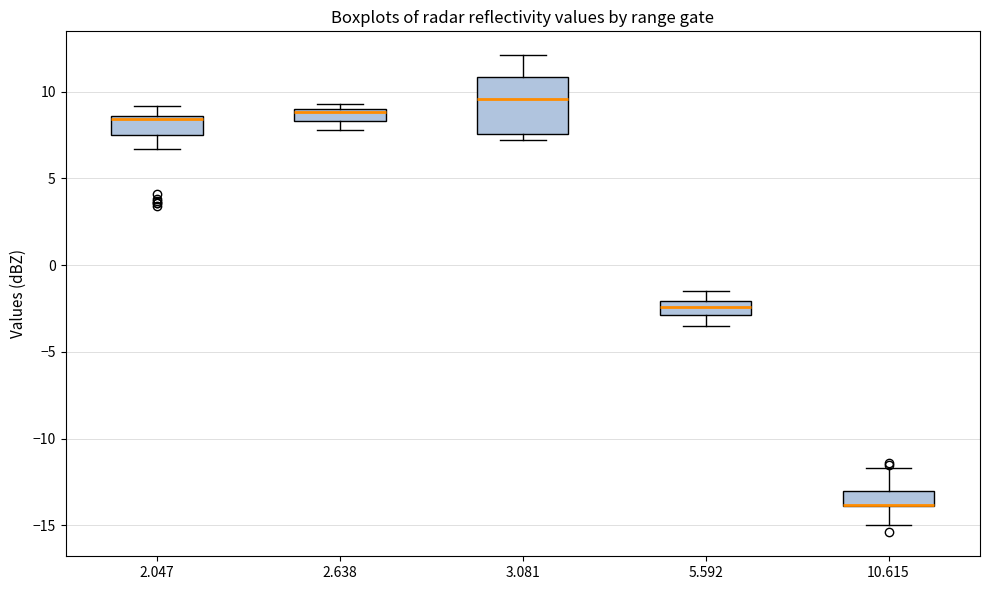

Where does the upper whisker of the box at x = 3.081 end on the y-axis? The values are not printed on the chart, so give them approximately, as read against the axis.

12.0